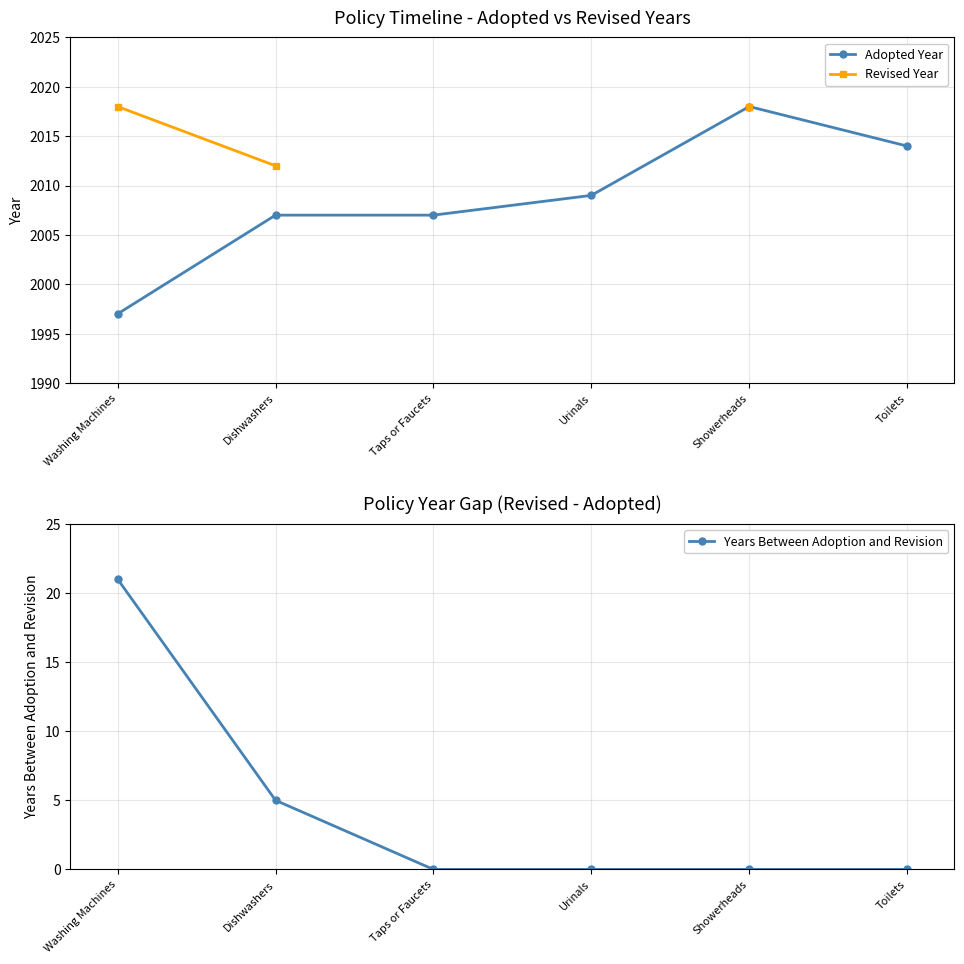

The value of Adopted Year at Washing Machines is 1123.6. True or false?

False